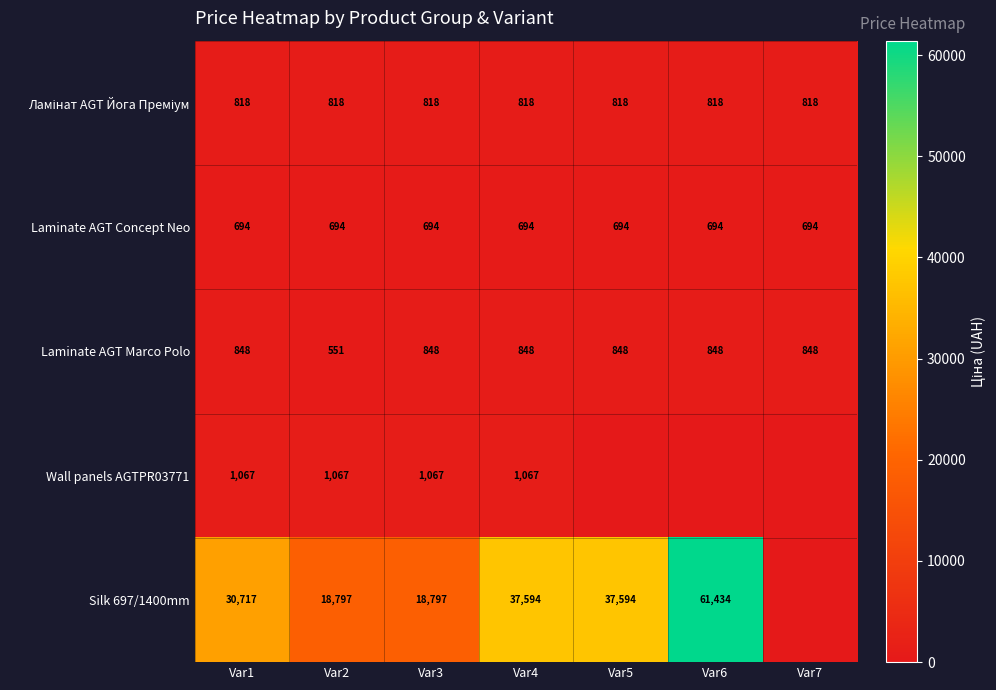

What is the difference between the second highest and minimum values in the Laminate AGT Marco Polo series?

297